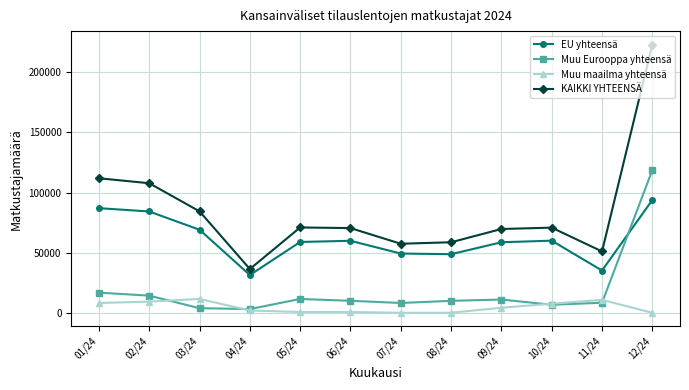

What is the greatest value displayed?

223082